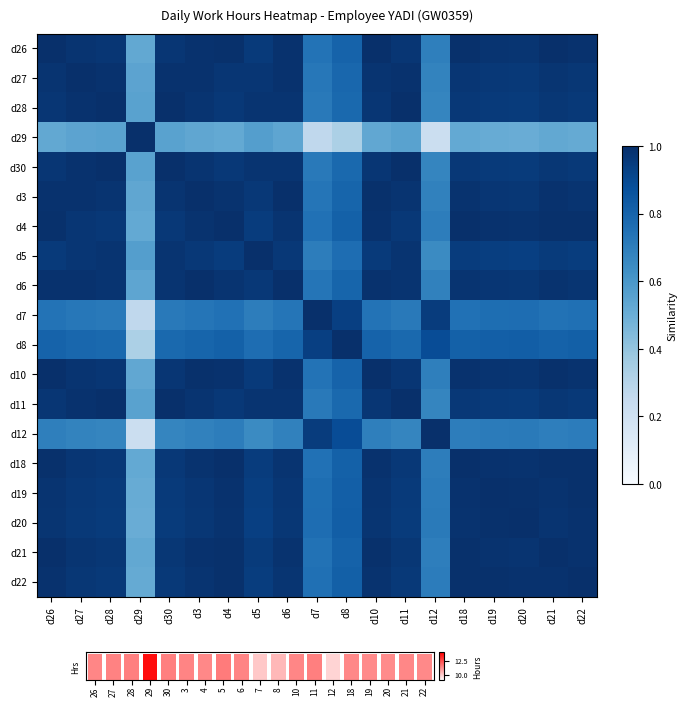

At which label is d26 closest to 0?

d29